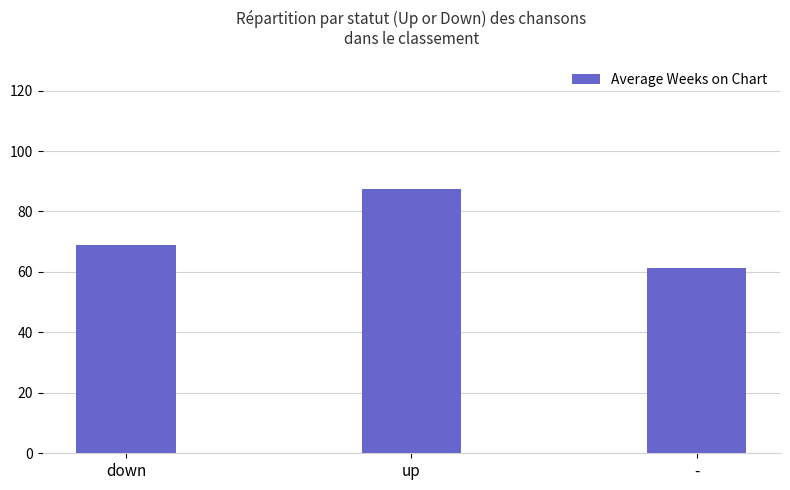

What is the sum of the values at up and -?

148.8